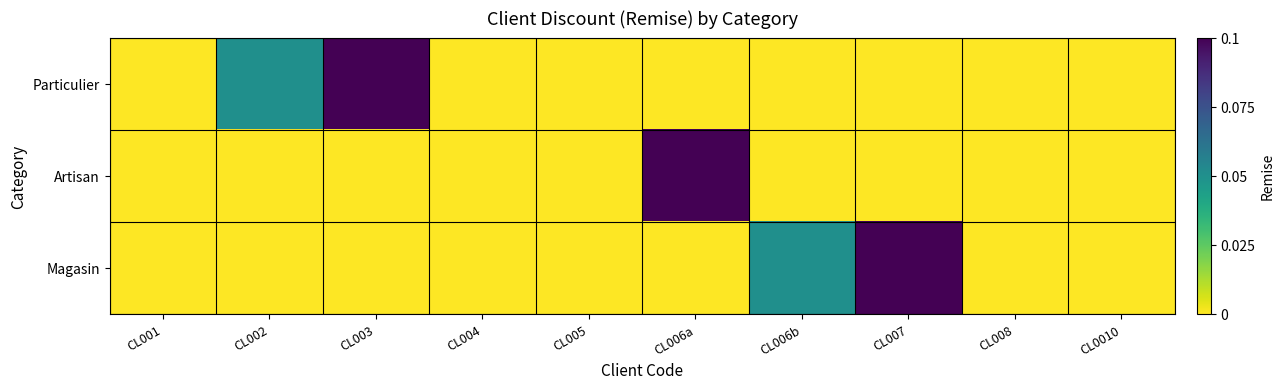

Count the number of data series in this chart.

3